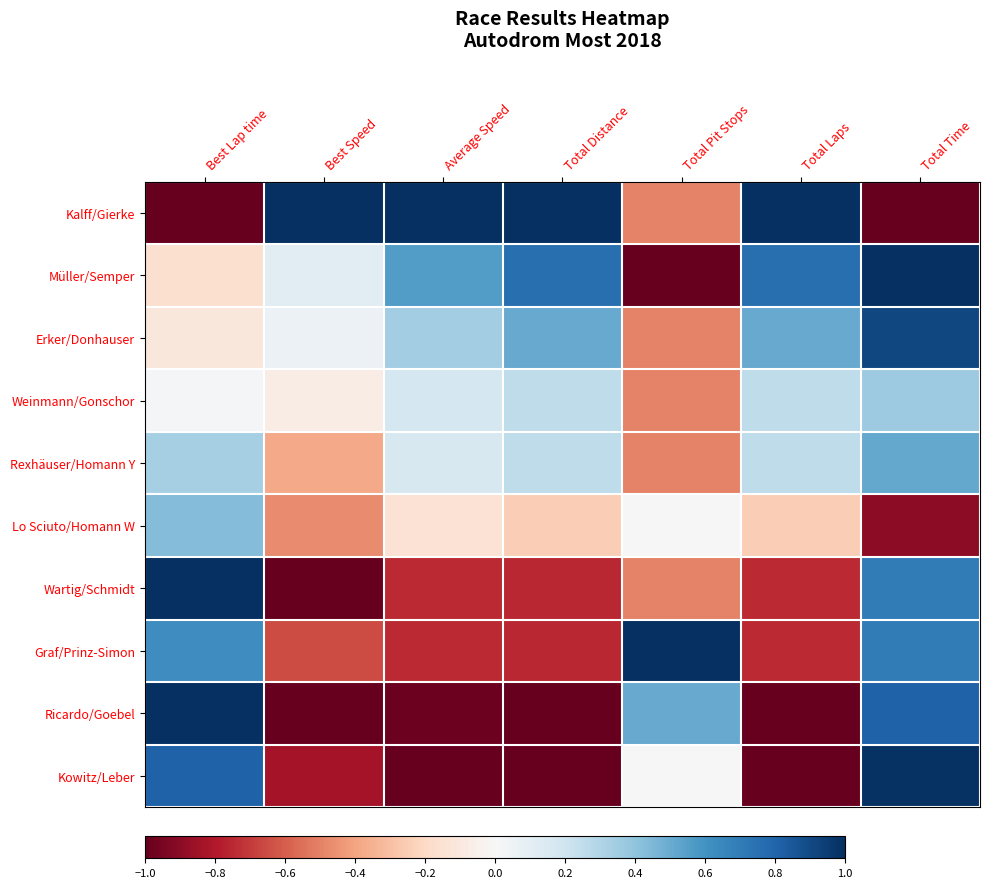

Which has a higher value, Total Distance or Average Speed?

Total Distance